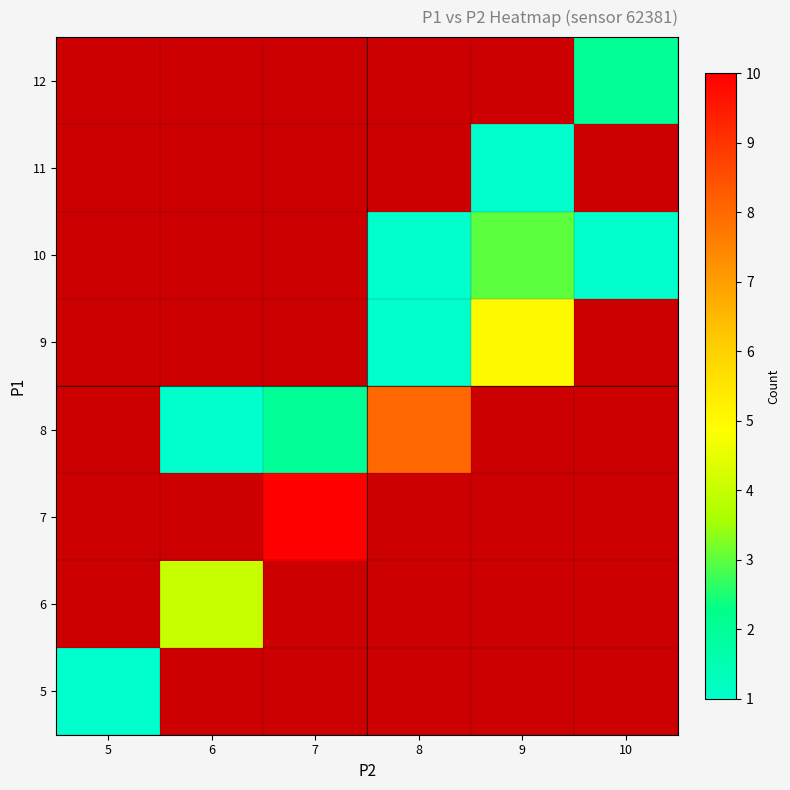

How many distinct data groups are displayed?

8